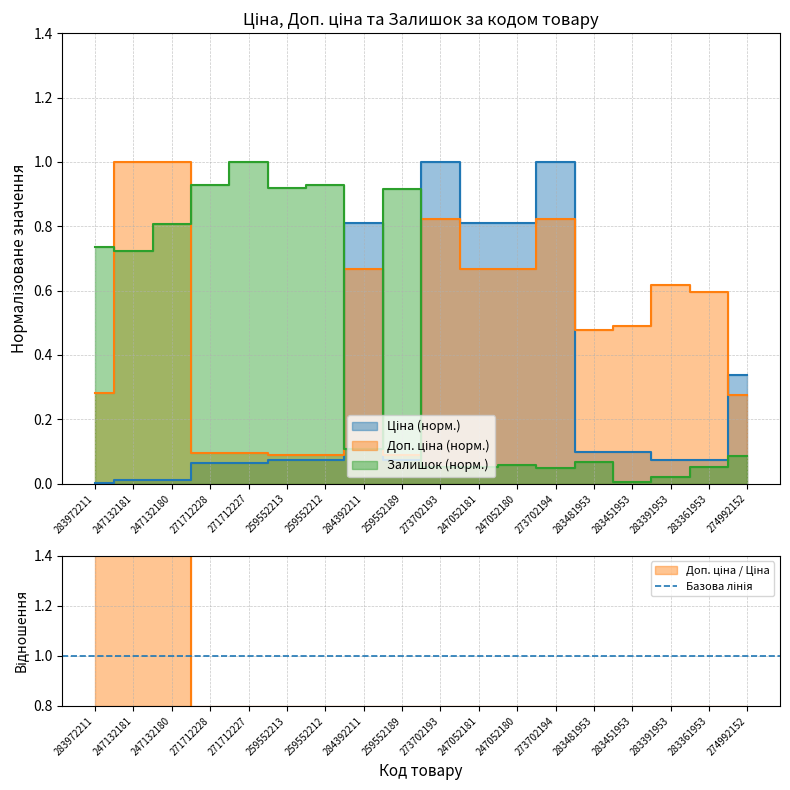

What is the value of the Ціна point at the 5th from the left?

0.1